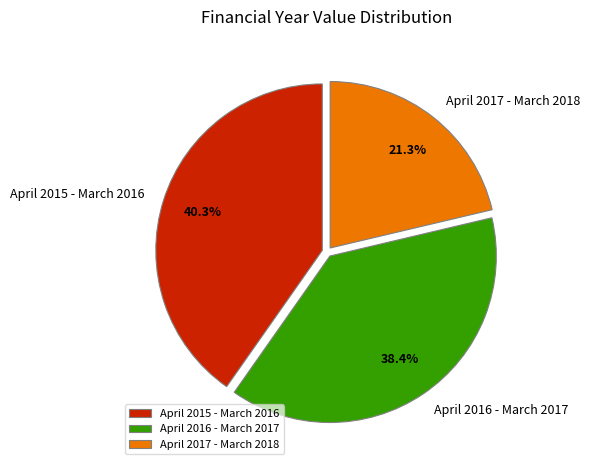

Between April 2016 - March 2017 and April 2015 - March 2016, which is larger?

April 2015 - March 2016